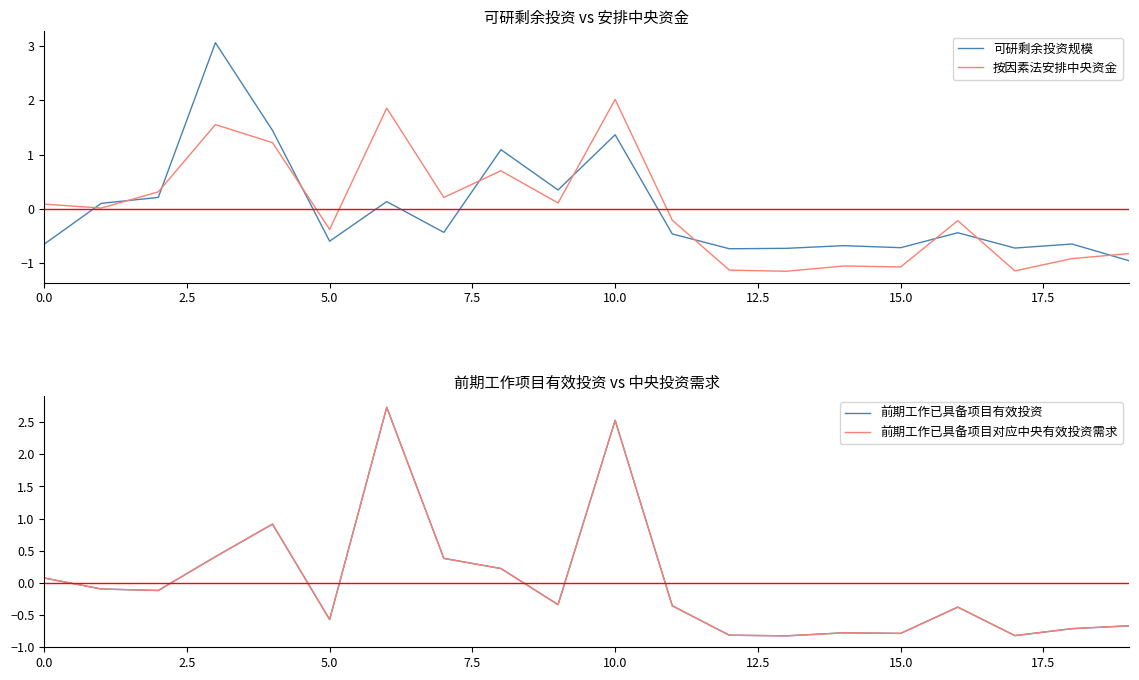

What are all the series names shown in the legend?

可研剩余投资规模, 按因素法安排中央资金, 前期工作已具备项目有效投资, 前期工作已具备项目对应中央有效投资需求